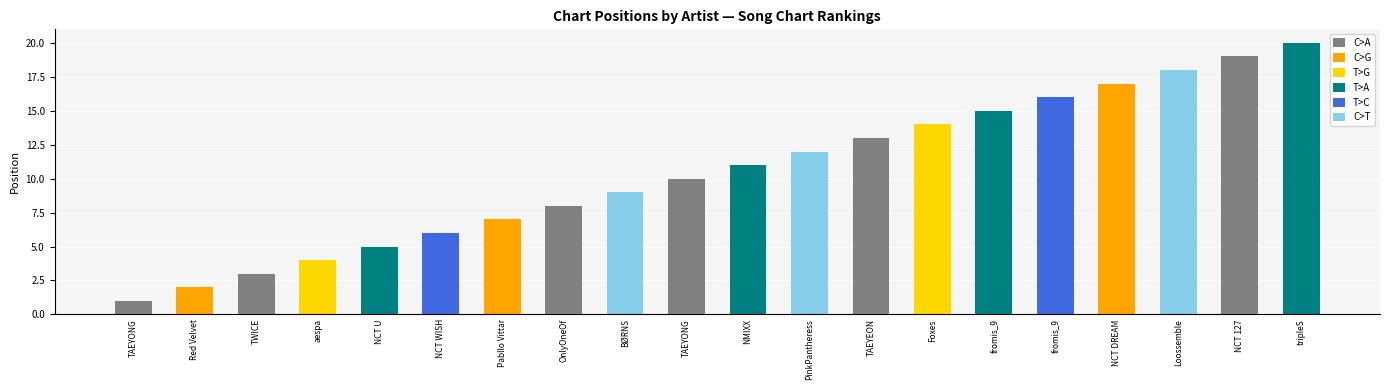

What is the sum of the values at fromis_9 and TAEYEON?

29